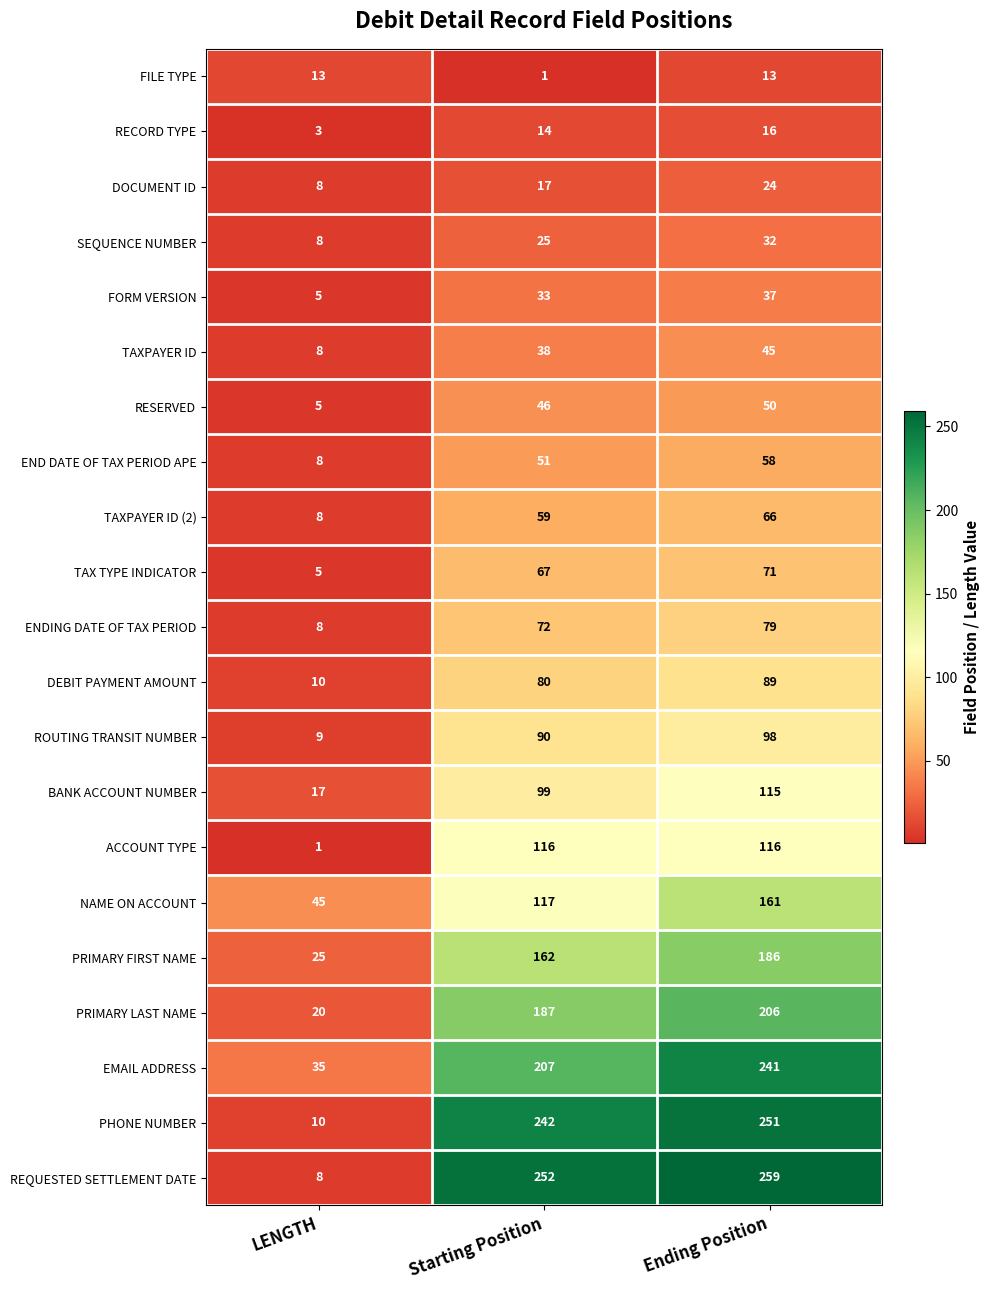

What is the total value across all series at LENGTH?

259